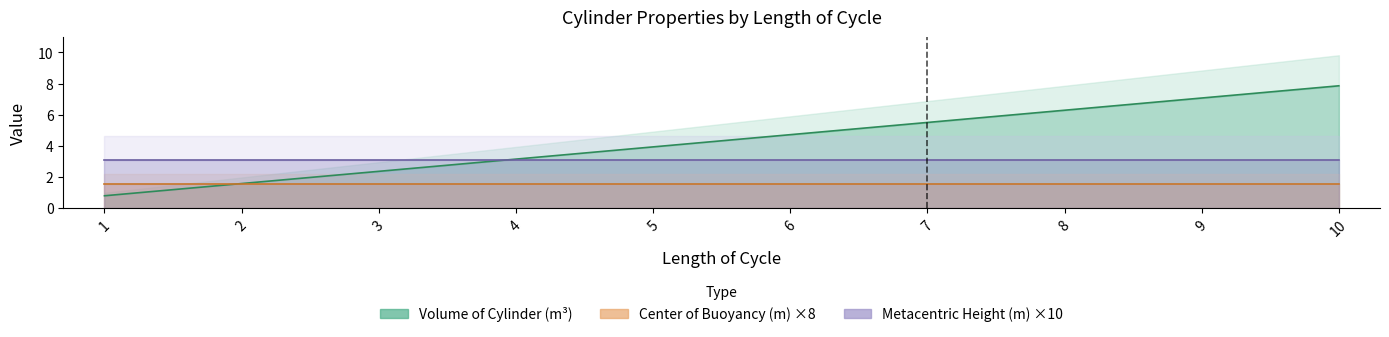

Rank the series at 9 from lowest to highest value.

Center of Buoyancy (m), Metacentric Height (m), Volume of Cylinder (m^3)